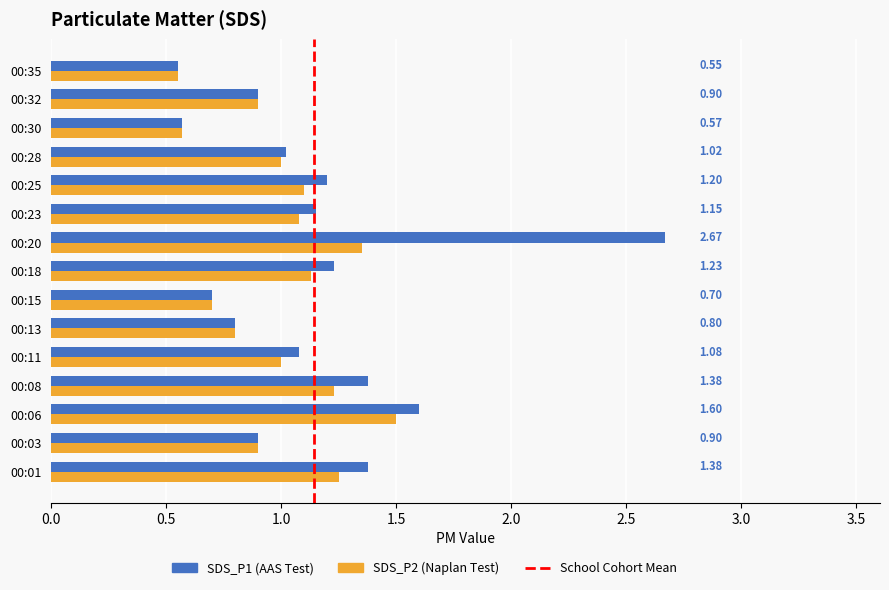

At which category is the sum across all series the highest?

00:20